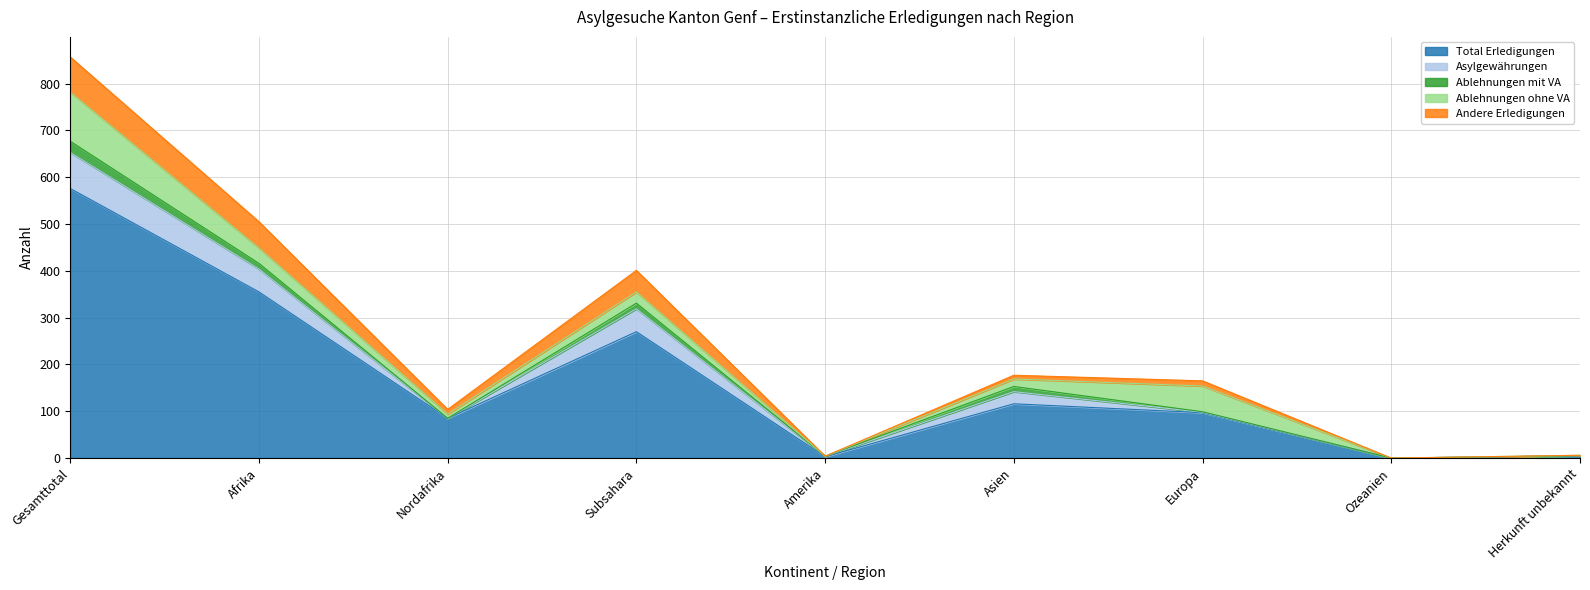

Reading right to left, list all the values displayed in this chart.

Total Erledigungen: 5	0	97	116	3	270	85	355	576
Asylgewährungen: 0	0	1	26	1	49	0	49	77
Ablehnungen mit VA: 0	0	1	11	0	12	0	12	24
Ablehnungen ohne VA: 1	0	55	16	0	24	9	33	105
Andere Erledigungen: 0	0	11	8	0	46	10	56	75